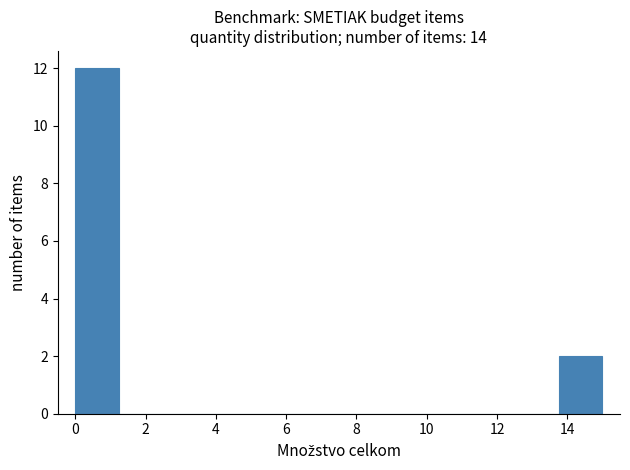

What is the height of the bar covering 13.75 to 15.00 on the x-axis? Neither the bar edges nor the heights are printed on the chart, so give them approximately, as read against the axes.

2